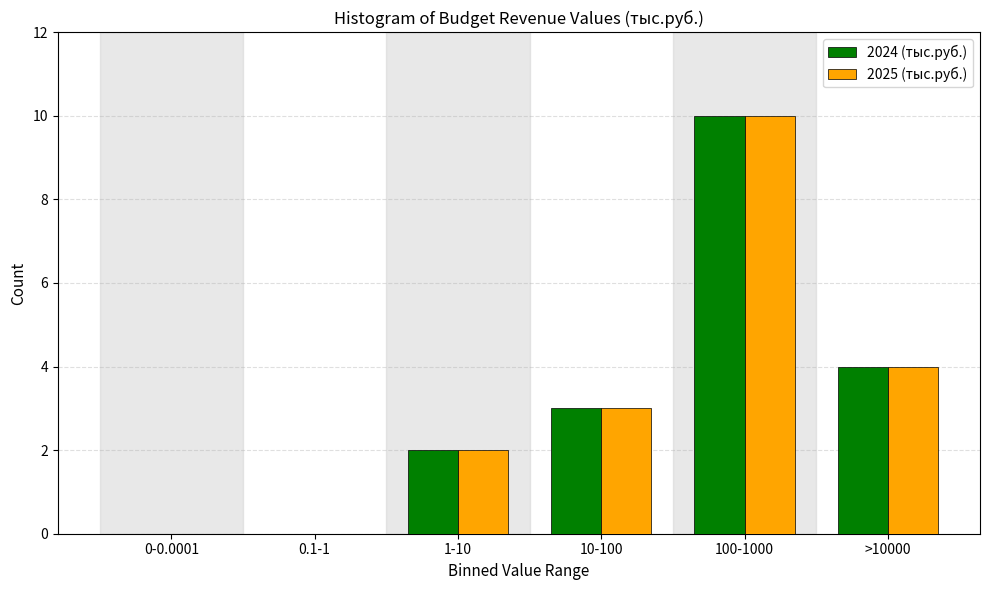

Reading right to left, extract all data points from this chart.

2024 (тыс.руб.): >10000=4	100-1000=10	10-100=3	1-10=2	0.1-1=0	0-0.0001=0
2025 (тыс.руб.): >10000=4	100-1000=10	10-100=3	1-10=2	0.1-1=0	0-0.0001=0